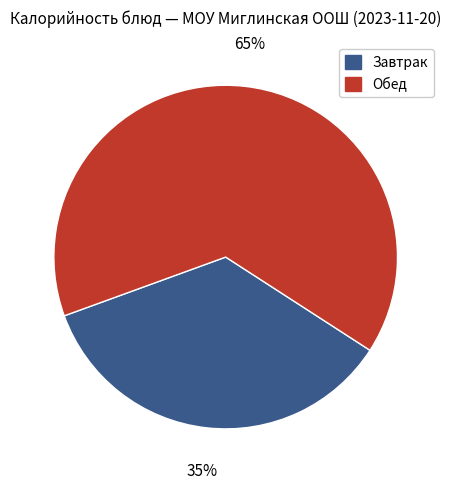

To the nearest percent, what is the average slice percentage?

50%